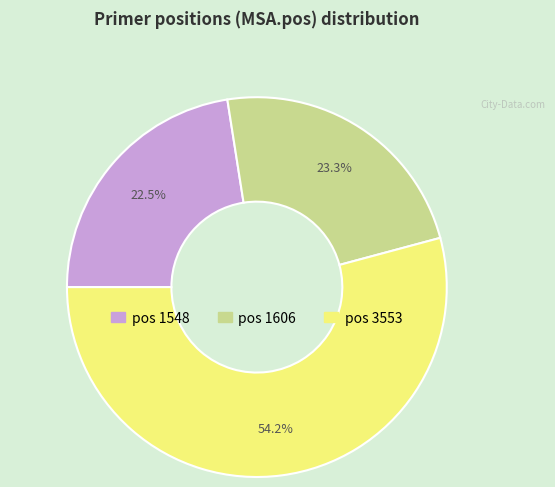

How many slices are in this pie chart?

3